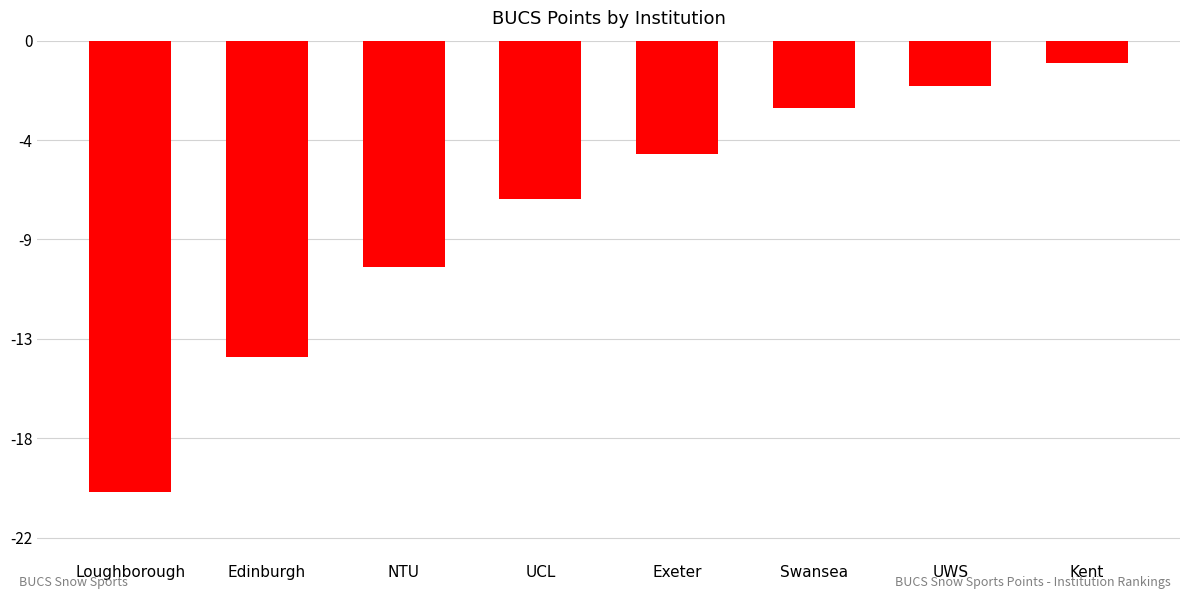

What is the maximum value shown in the chart?

-1